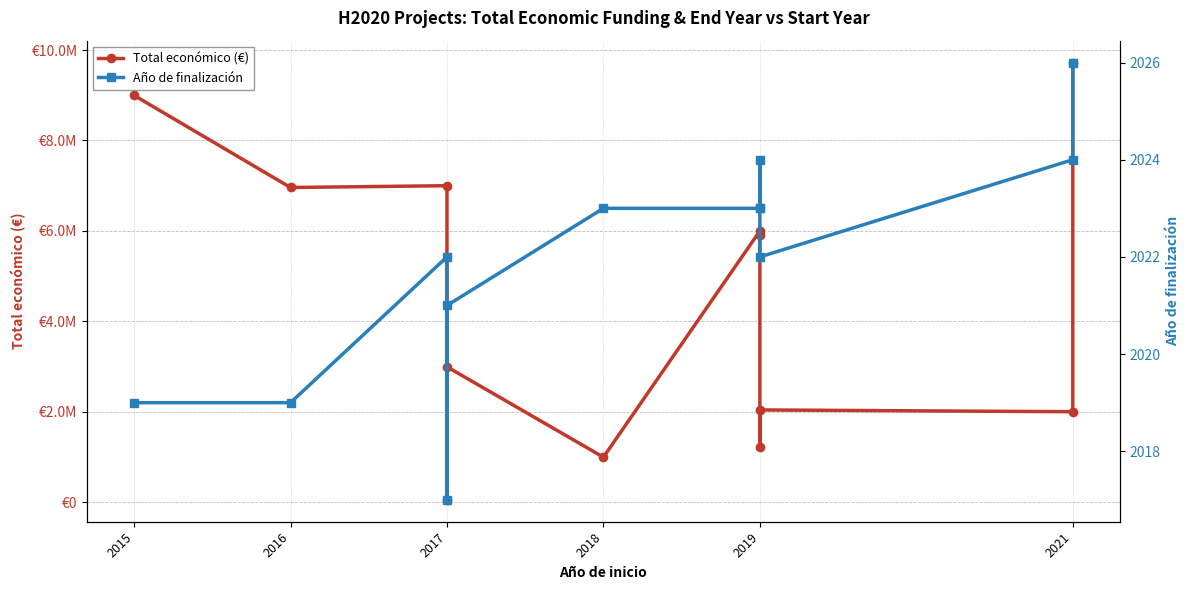

What position from the right is 7?

5